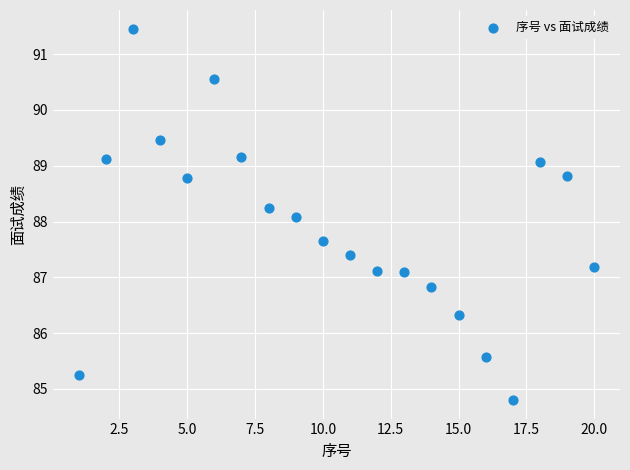

What Y value in the scatter plot is closest to 88?

88.1